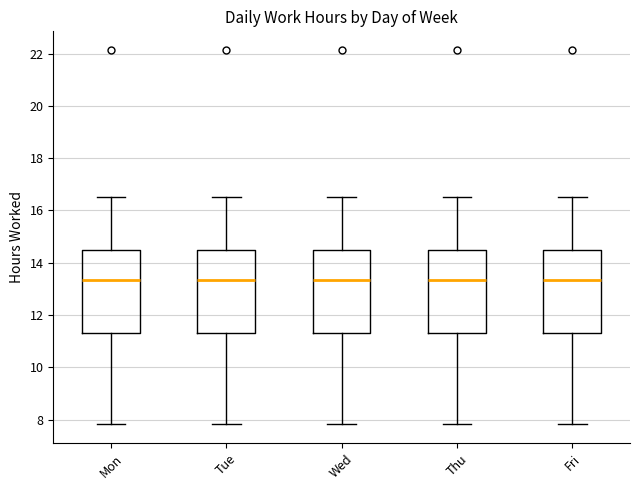

Reading left to right, transcribe this box plot: for each box, give where its median line is, the range the box spans, and where its two whiskers end, as read against the y-axis. The values are not printed on the chart, so give them approximately, as read against the axis.

Mon: median 13.4, box 11.4 to 14.4, whiskers 7.8 to 16.6
Tue: median 13.4, box 11.4 to 14.4, whiskers 7.8 to 16.6
Wed: median 13.4, box 11.4 to 14.4, whiskers 7.8 to 16.6
Thu: median 13.4, box 11.4 to 14.4, whiskers 7.8 to 16.6
Fri: median 13.4, box 11.4 to 14.4, whiskers 7.8 to 16.6